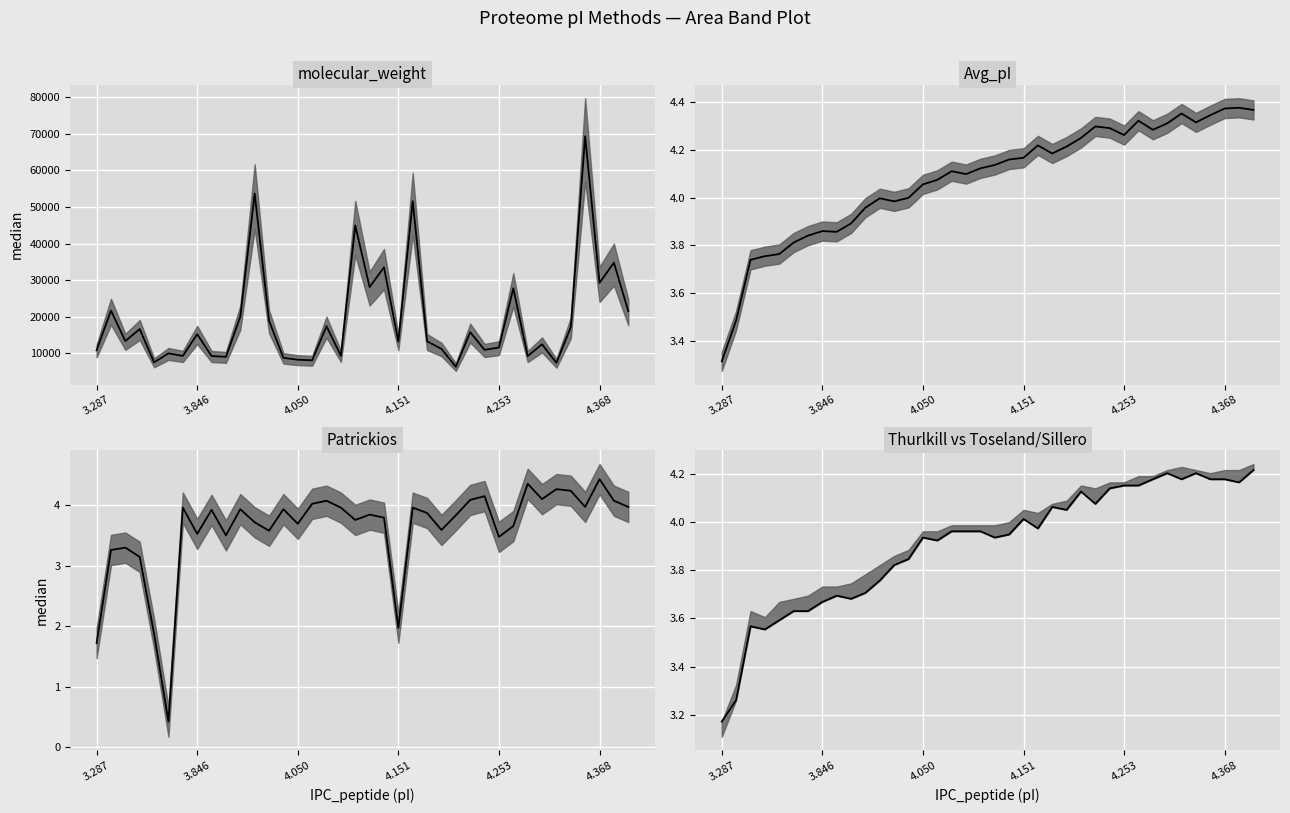

Rank the series at 4.151 from highest to lowest value.

molecular_weight_median, Avg_pI_median, Thurlkill vs Toseland/Sillero_median, Patrickios_median